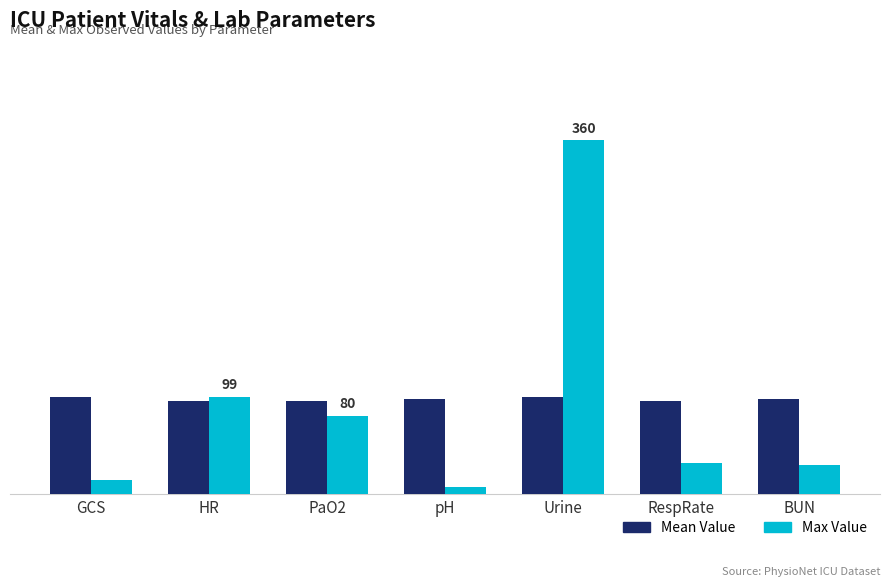

Which series has the largest total across all categories?

Mean Value